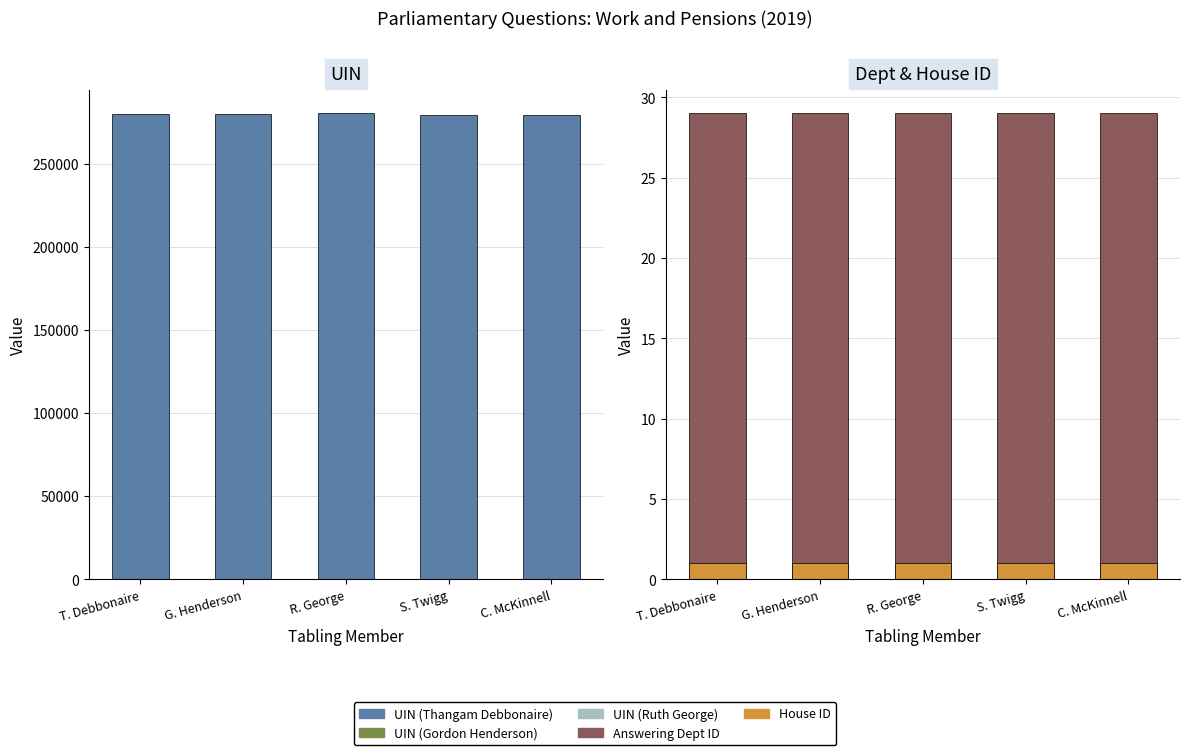

What is the value of the Ruth George bar at the 4th from the left?

1